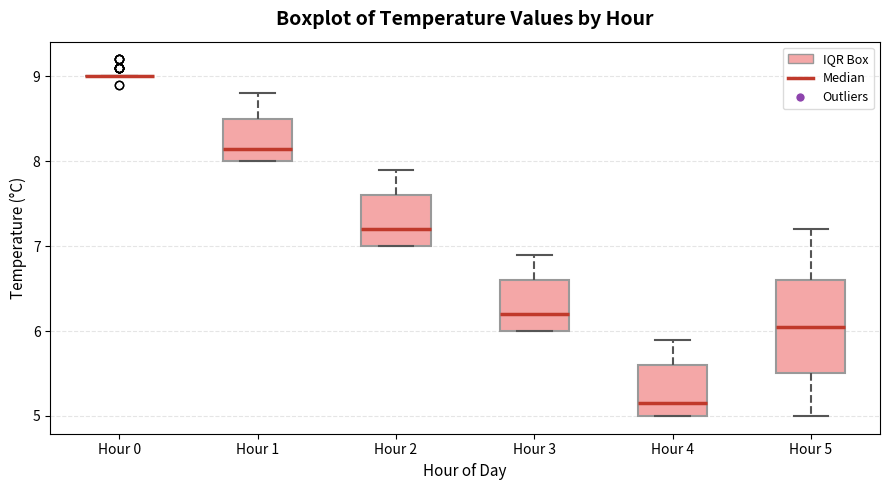

Where is the lower edge of the box for Hour 3 on the y-axis? The values are not printed on the chart, so give them approximately, as read against the axis.

6.0